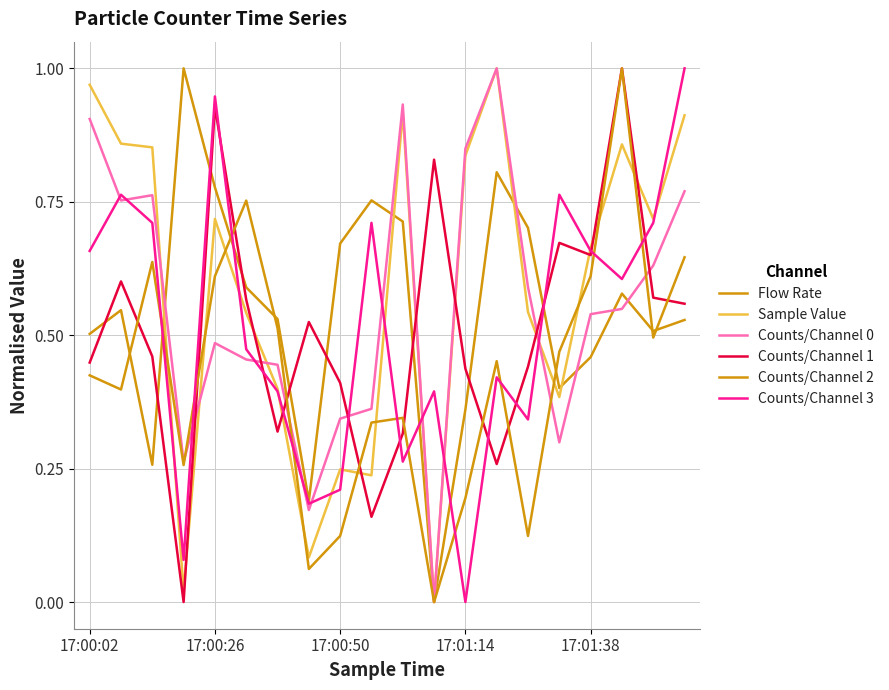

Is this an area chart (filled region under the line)?

No